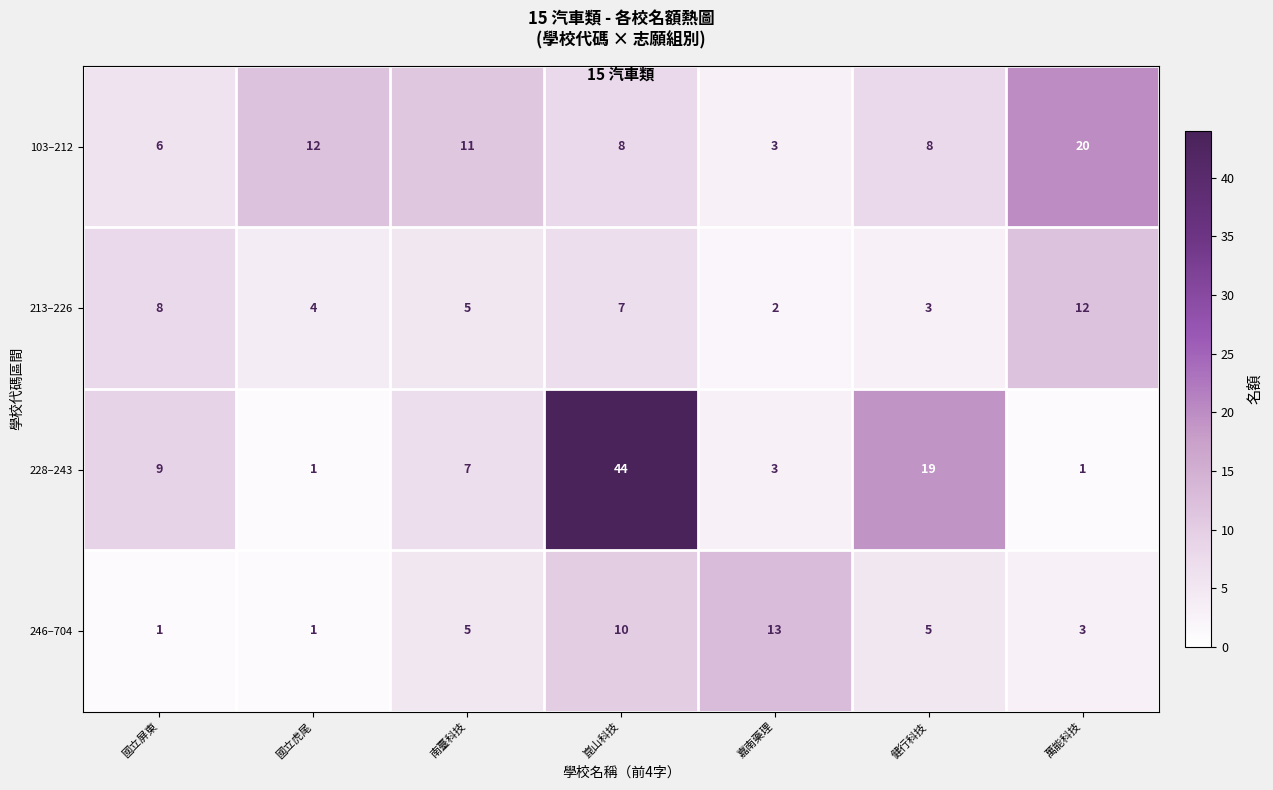

Rank the series by their maximum value, from highest to lowest.

228–243, 103–212, 246–704, 213–226